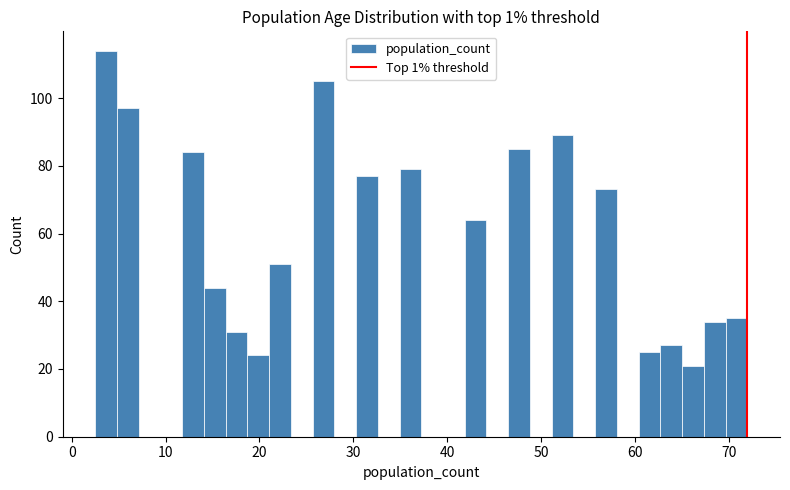

Read against the x-axis, roughly where is the centre of the tallest bar?

4